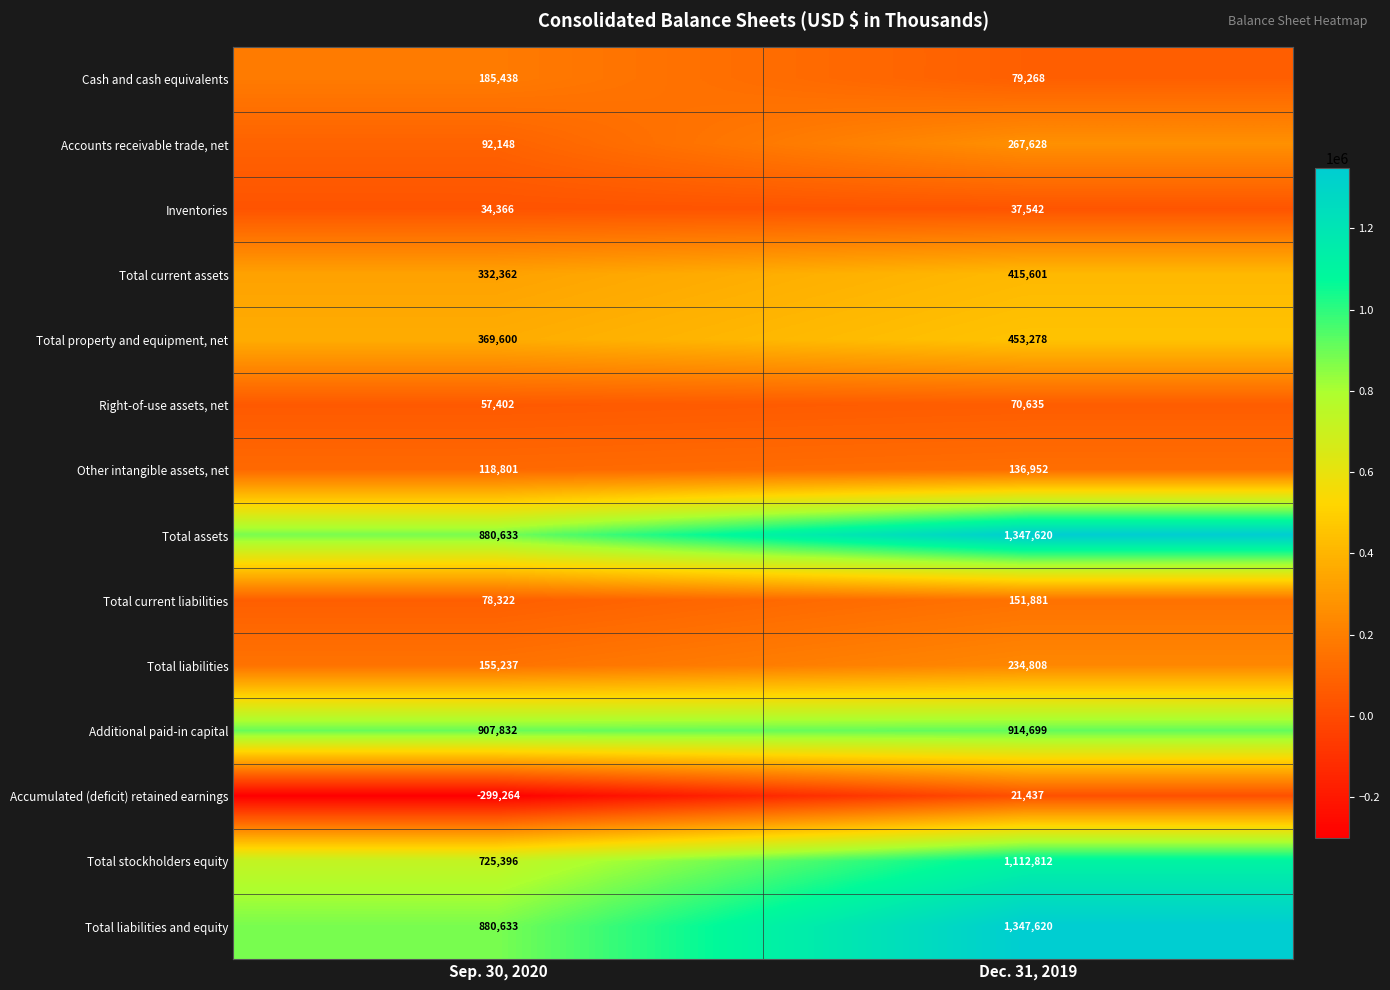

Where is Right-of-use assets, net nearest to the value 64018?

Sep. 30, 2020